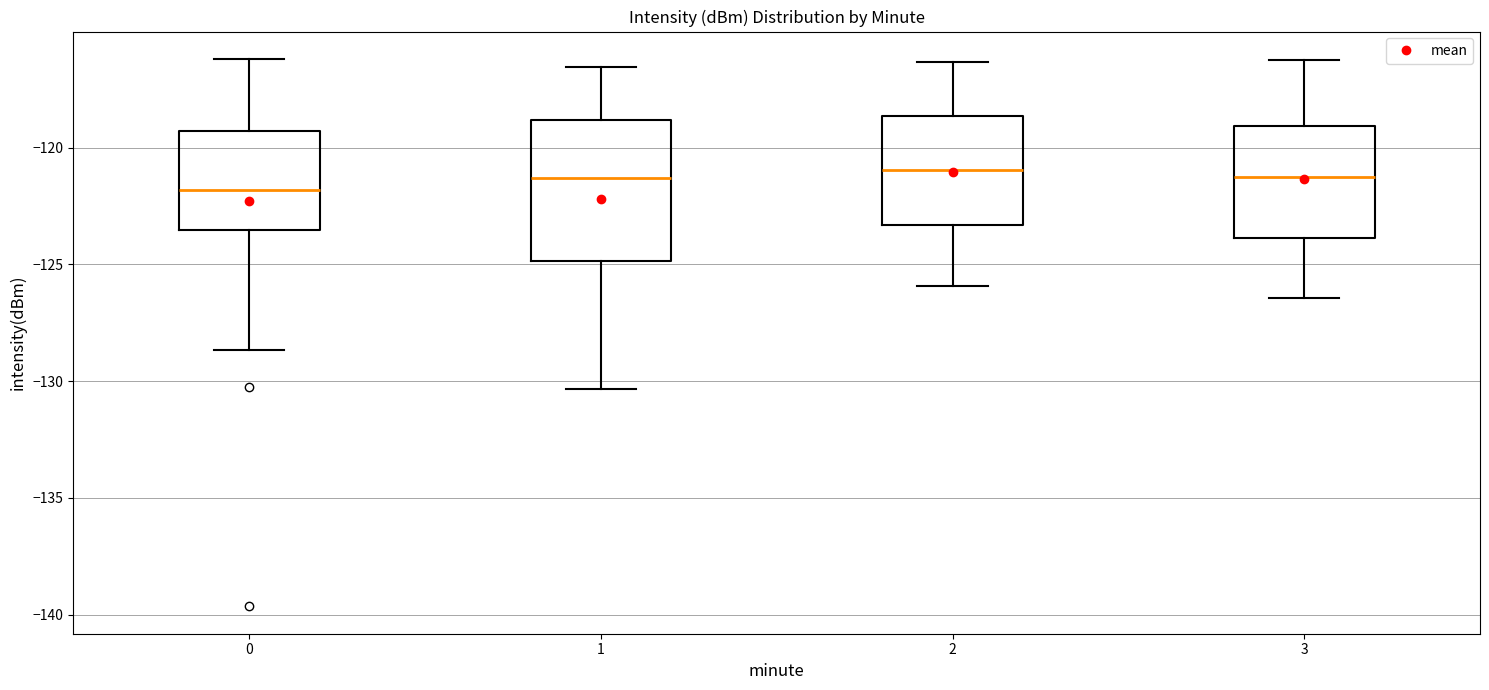

Which box's median line is the lowest?

0